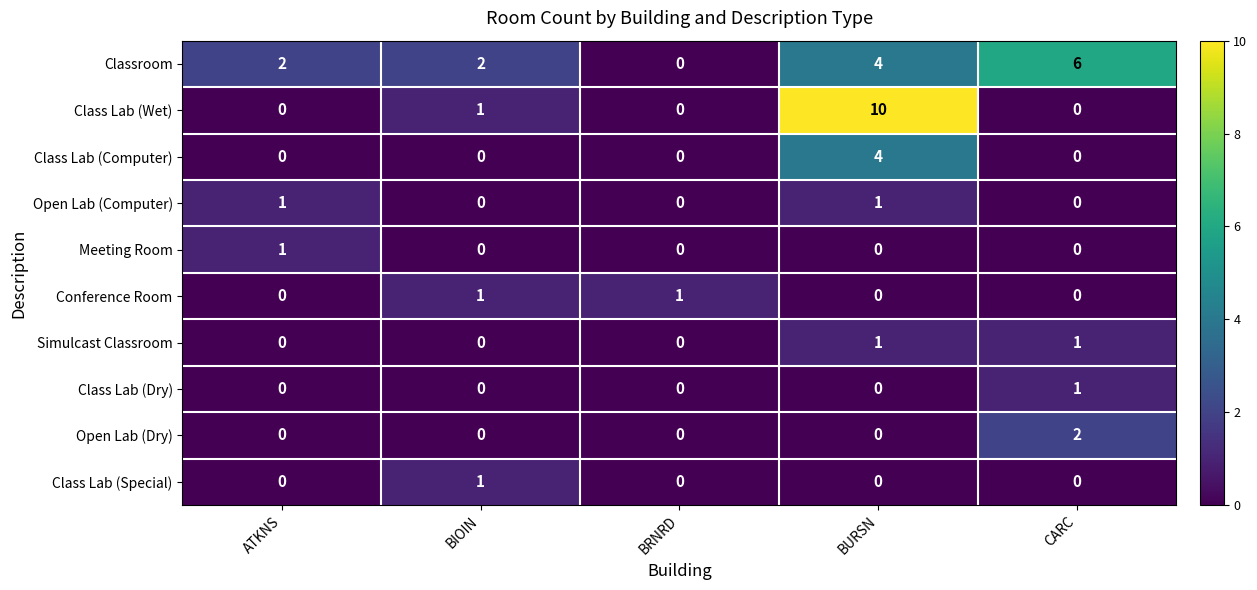

Count the number of categories in the chart.

5